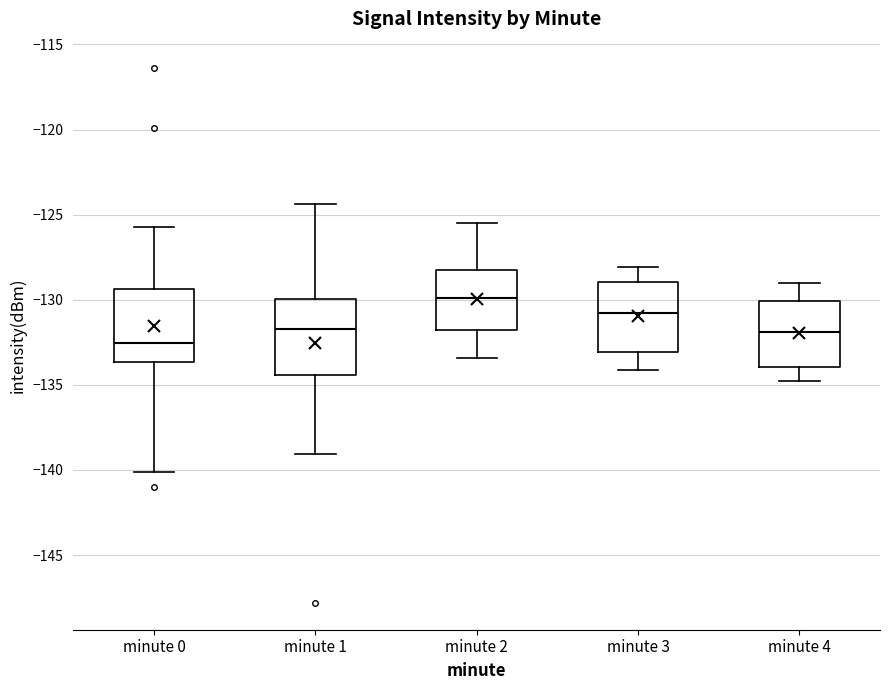

Where is the lower edge of the box for minute 1 on the y-axis? The values are not printed on the chart, so give them approximately, as read against the axis.

-134.5